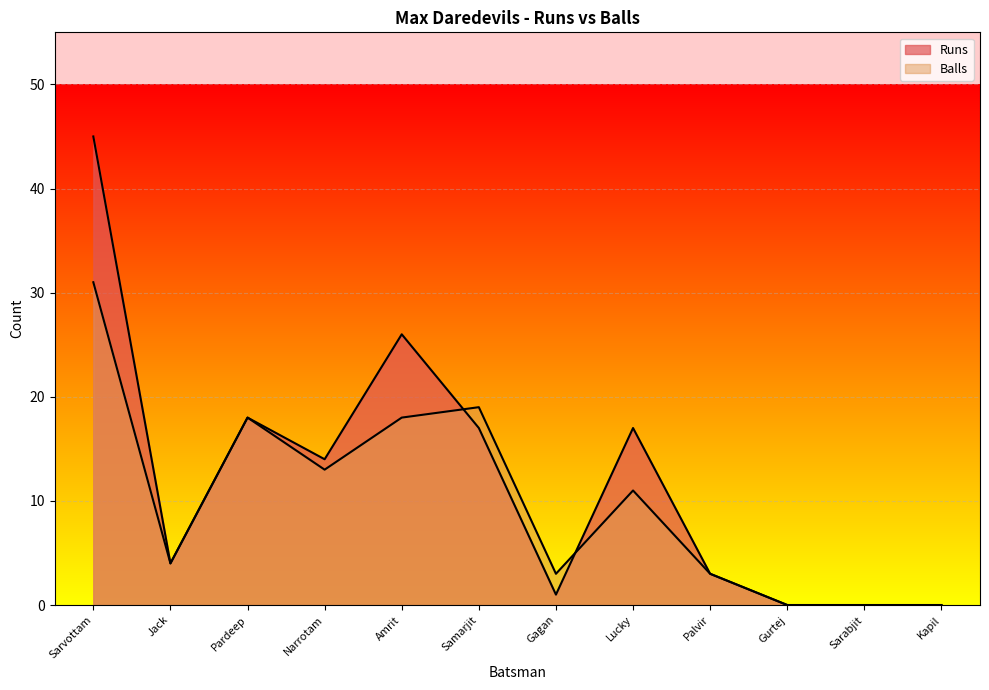

Reading right to left, list all the values displayed in this chart.

Runs: 0	0	0	3	17	1	17	26	14	18	4	45
Balls: 0	0	0	3	11	3	19	18	13	18	4	31